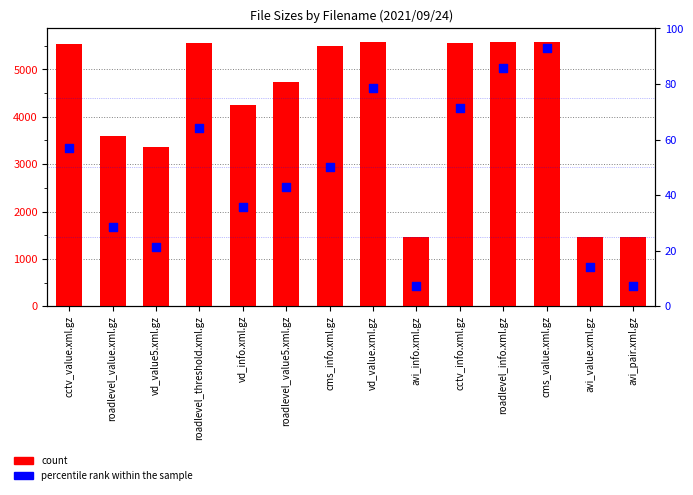

Which series has the largest total across all categories?

count